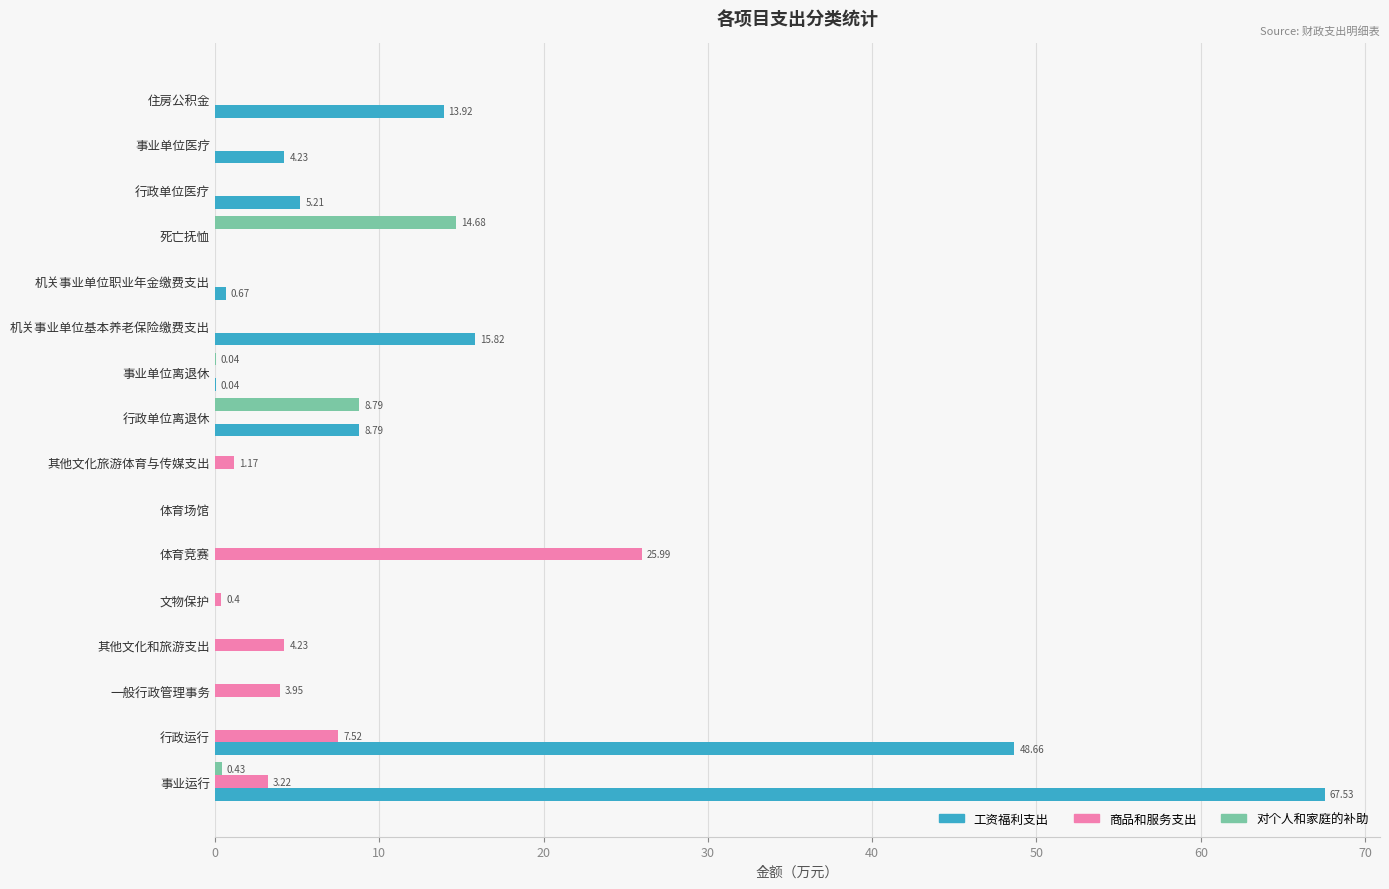

Which series has the largest total across all categories?

工资福利支出